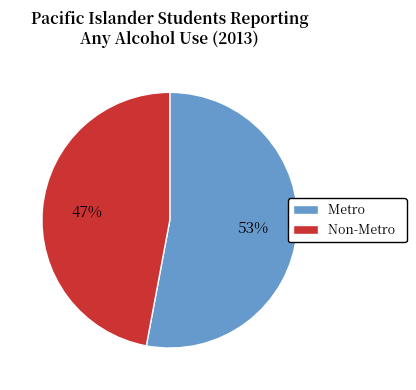

Count the number of slices in the pie.

2